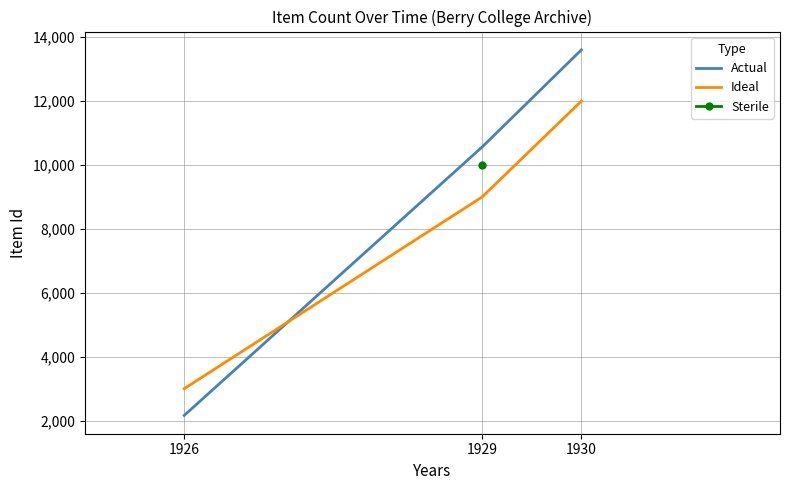

The Actual series shows 2163 at 1926. True or false?

True